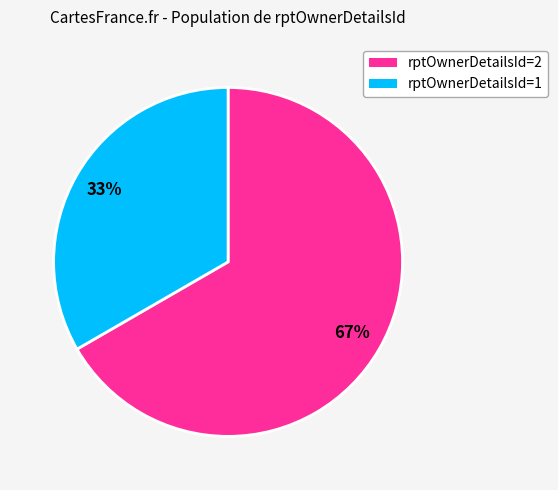

Which category has the smallest portion of the pie?

rptOwnerDetailsId=1